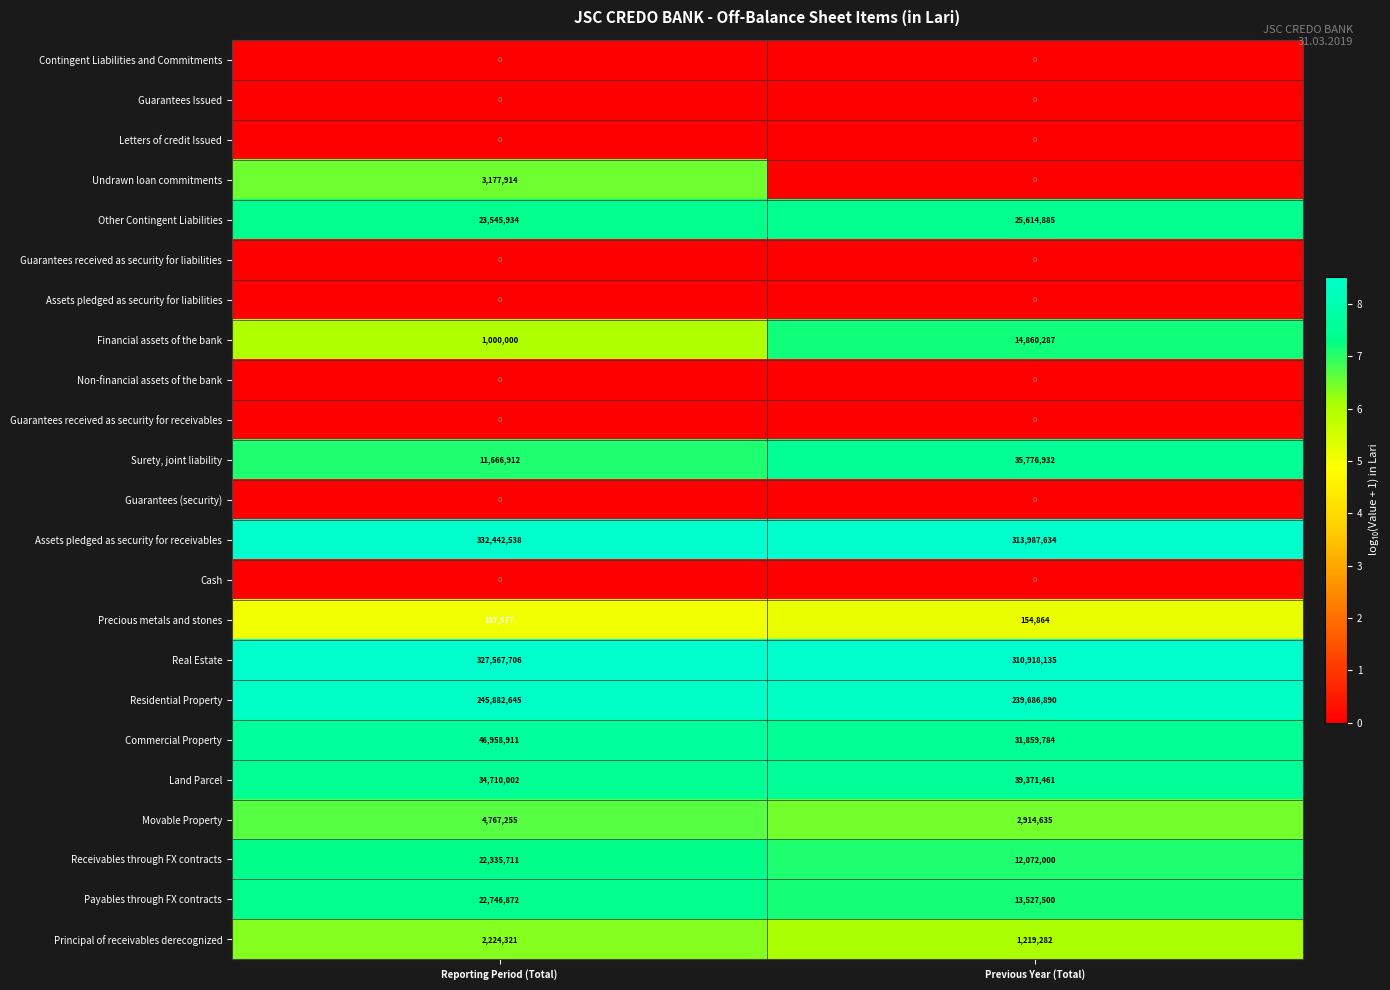

What is the spread (max minus min) of values at Reporting Period (Total)?

332442538